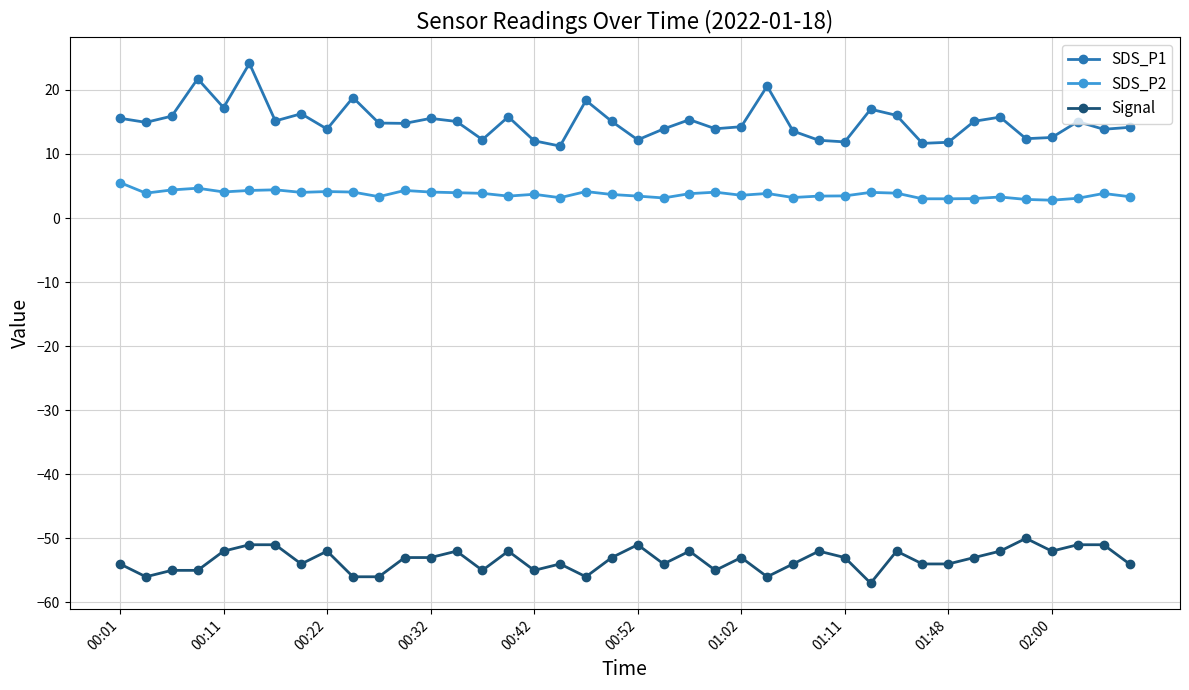

Which series has the widest spread of values?

SDS_P1